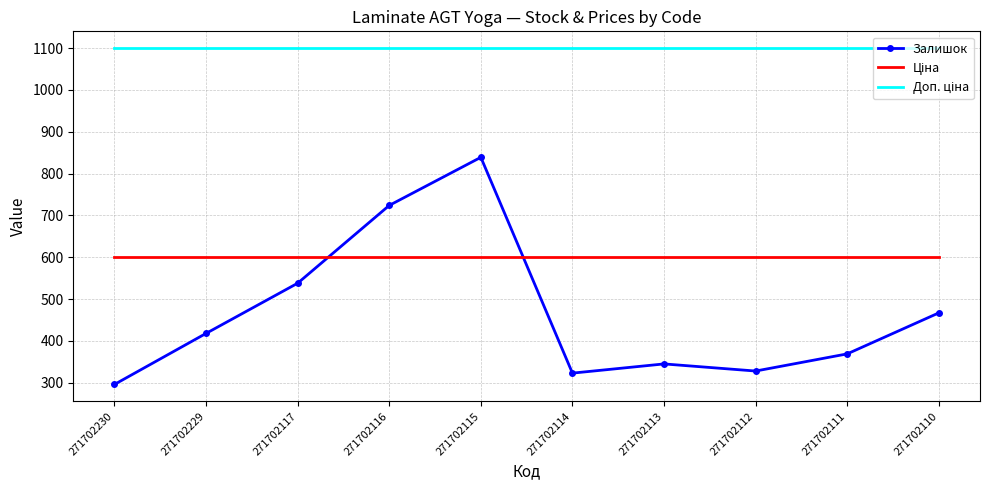

At which category is the sum across all series the highest?

271702115